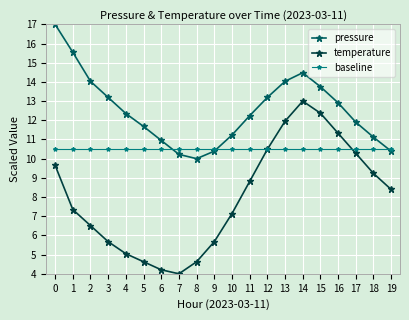

What is the value of the pressure point at the 4th from the left?

13.2